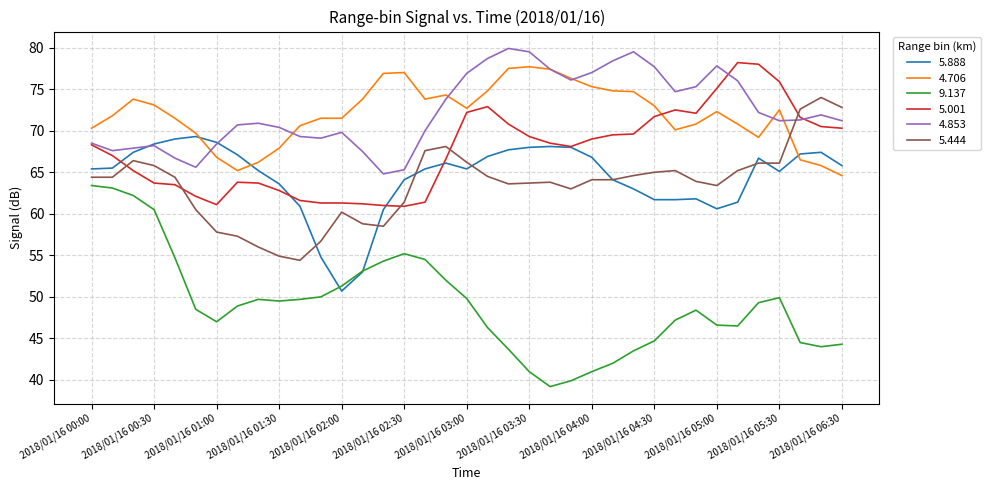

What is the sum of all 4.706 values?

2662.5